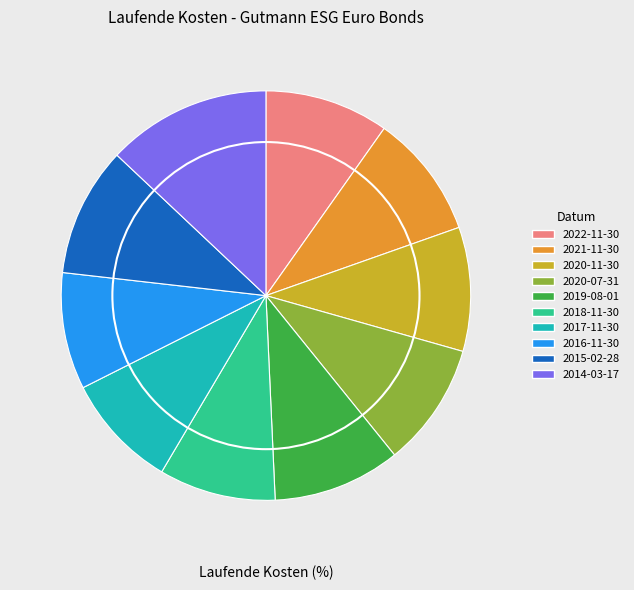

Is there any slice that represents more than half of the pie?

No